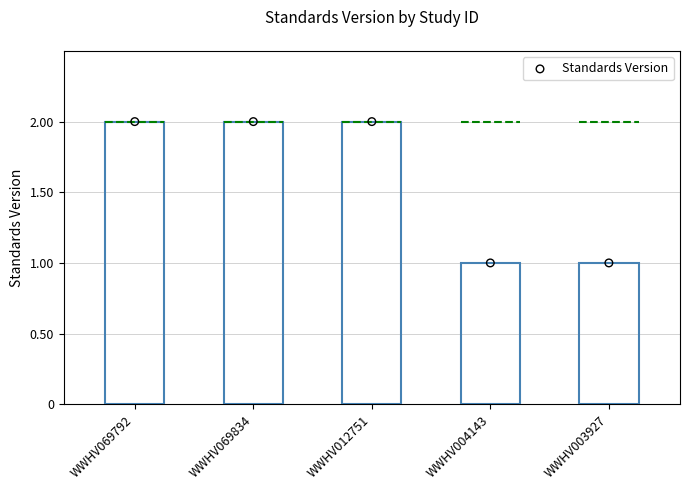

What is the change in value from WWHV069834 to WWHV004143?

-1